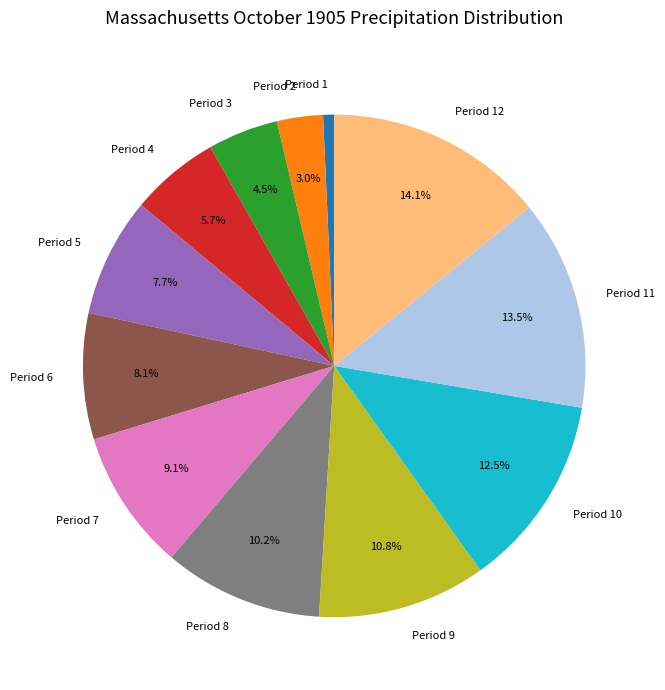

Which category has the biggest portion of the pie?

Period 12